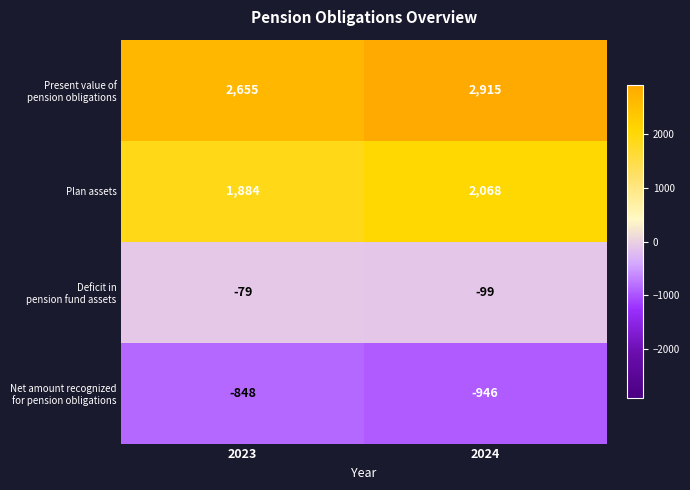

What is the spread (max minus min) of values at 2024?

3861